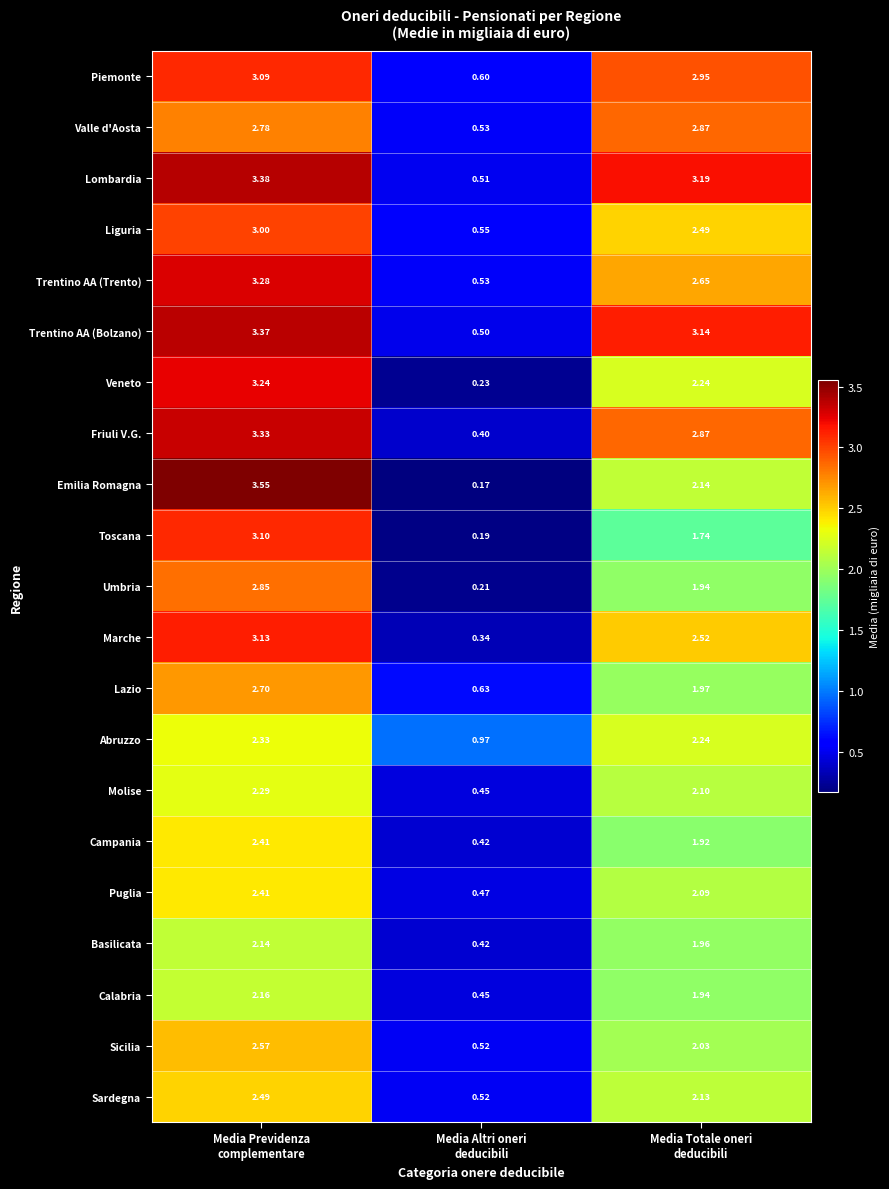

Which series has the largest total across all categories?

Lombardia